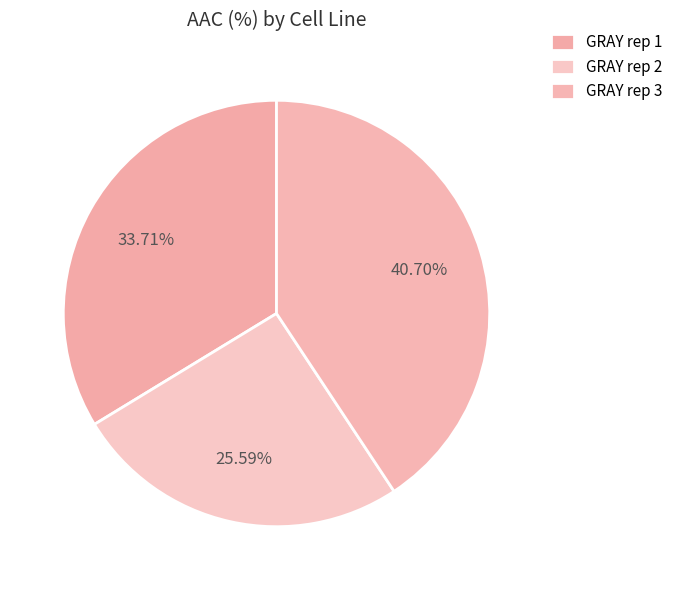

What percentage is the GRAY rep 3 slice, to the nearest percent?

41%